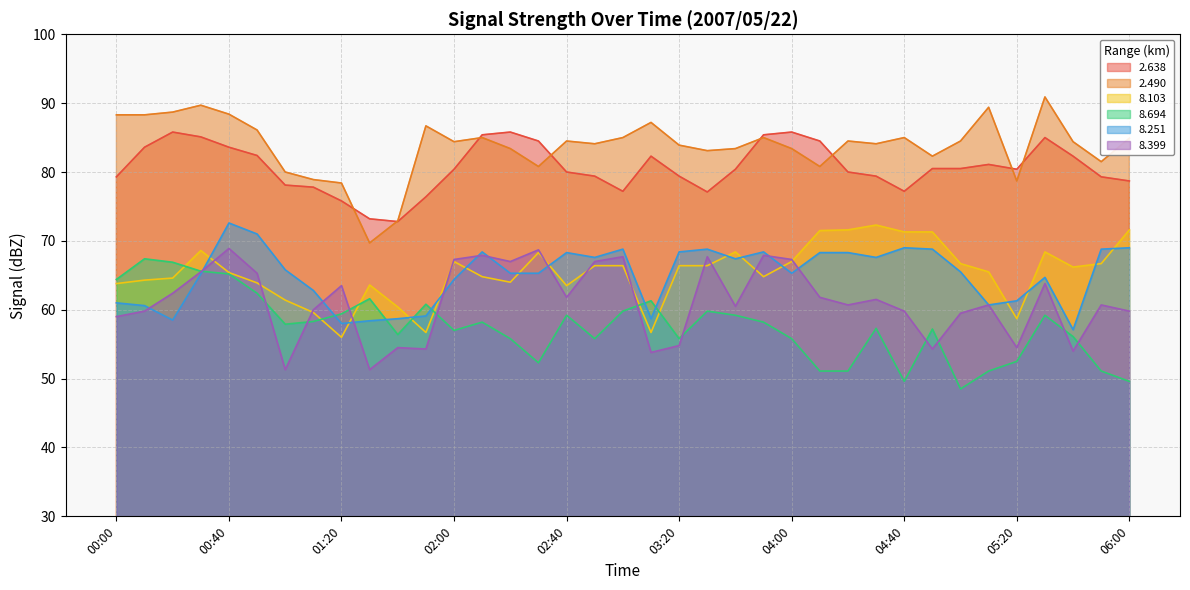

Which series has the largest range (max minus min)?

2.490